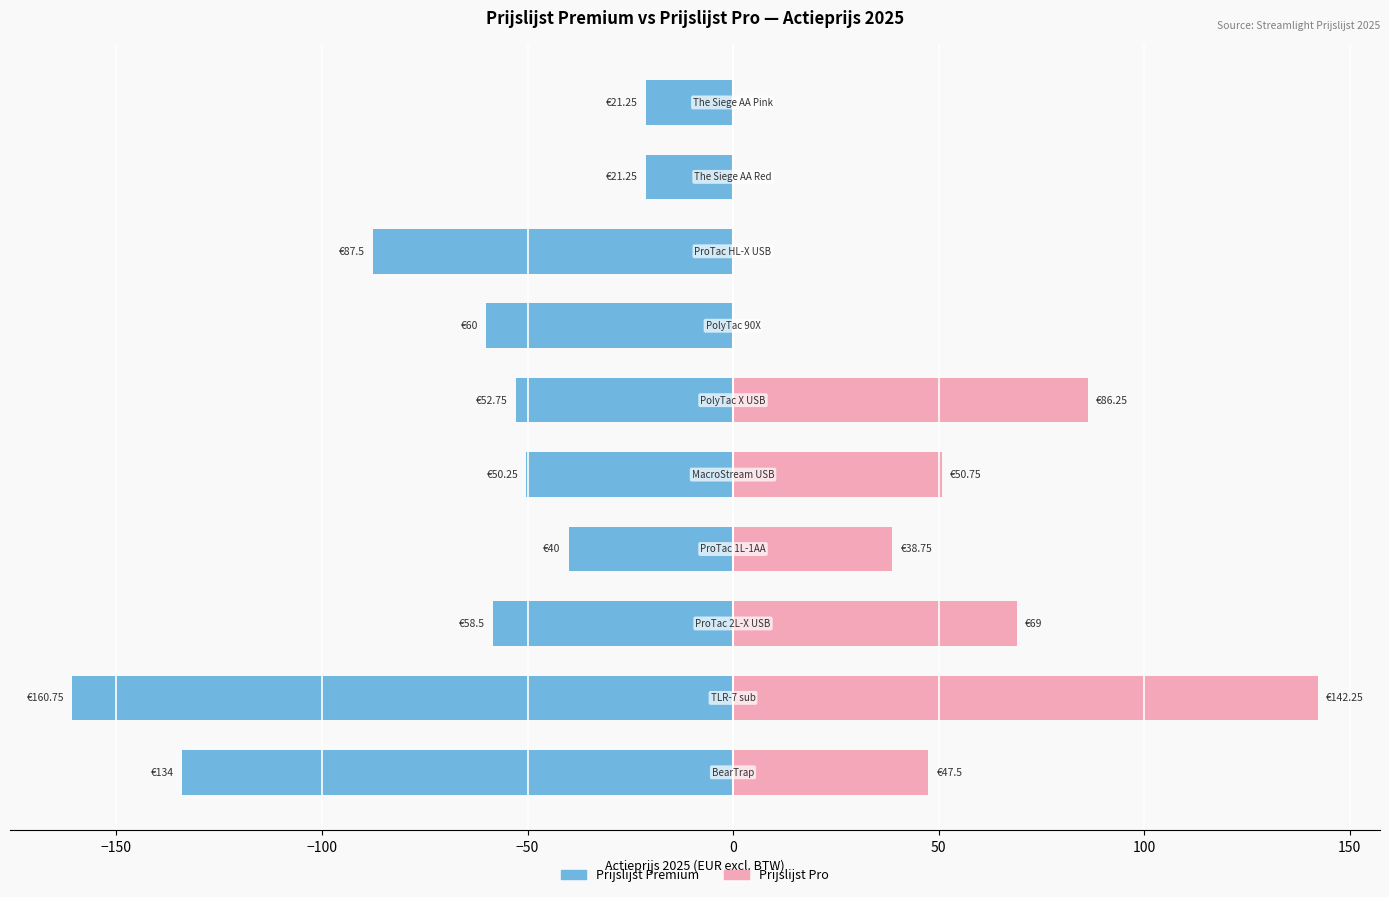

True or false: Prijslijst Pro has a value of 0.0 at 150.

True